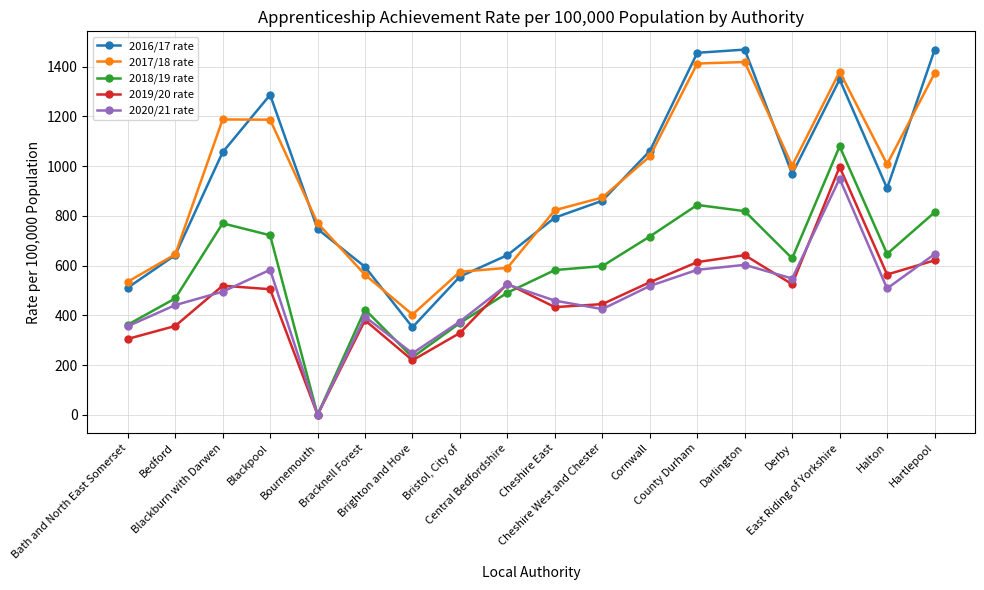

Where is the first local minimum for 2019/20 rate?

Bournemouth